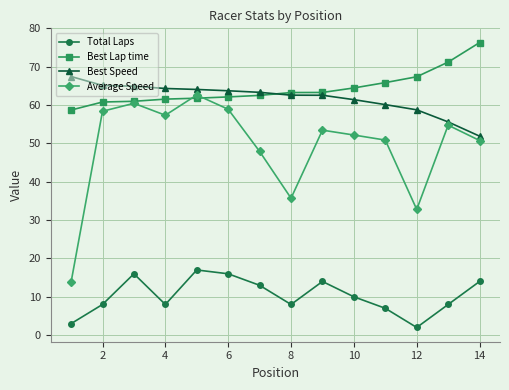

What is the value of the Average Speed point at the 6th from the left?

58.9